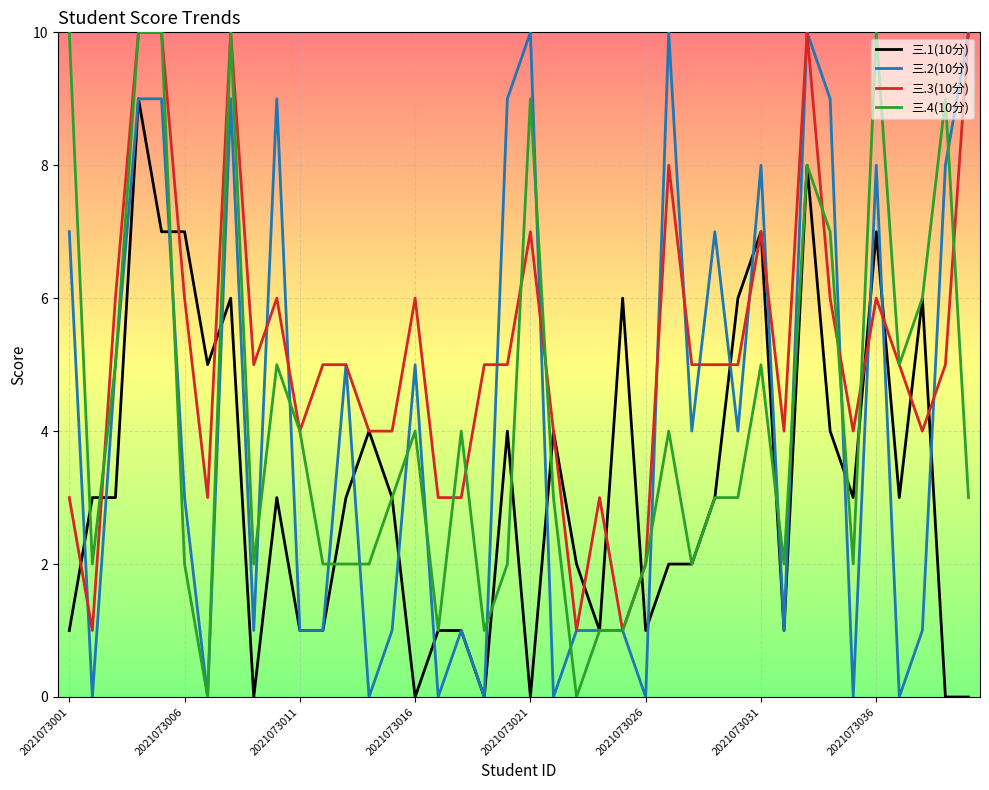

How many 三.2(10分) values are between 1 and 9?

27